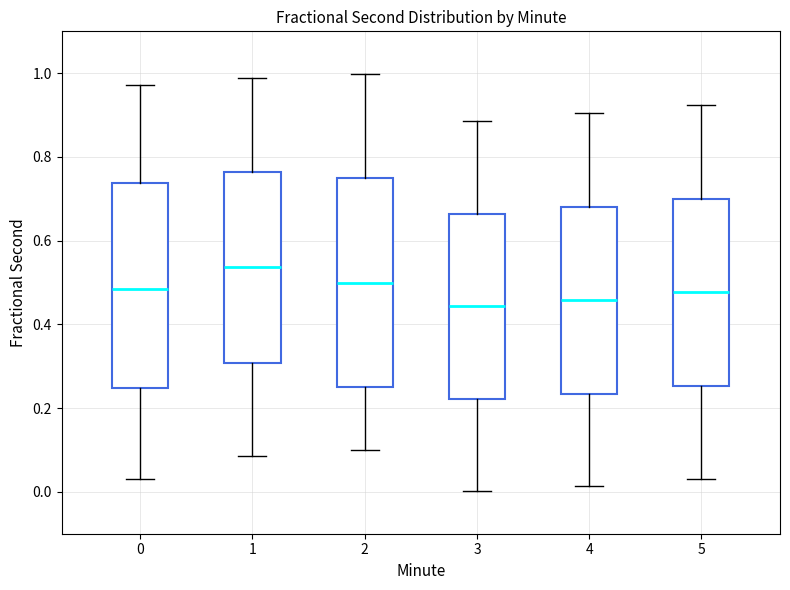

Reading left to right, read every box against the y-axis: the position of its median line, the range the box covers, and the ends of its whiskers. The values are not printed on the chart, so give them approximately, as read against the axis.

0: median 0.48, box 0.24 to 0.74, whiskers 0.04 to 0.98
1: median 0.54, box 0.30 to 0.76, whiskers 0.08 to 0.98
2: median 0.50, box 0.26 to 0.74, whiskers 0.10 to 1.00
3: median 0.44, box 0.22 to 0.66, whiskers 0.00 to 0.88
4: median 0.46, box 0.24 to 0.68, whiskers 0.02 to 0.90
5: median 0.48, box 0.26 to 0.70, whiskers 0.04 to 0.92